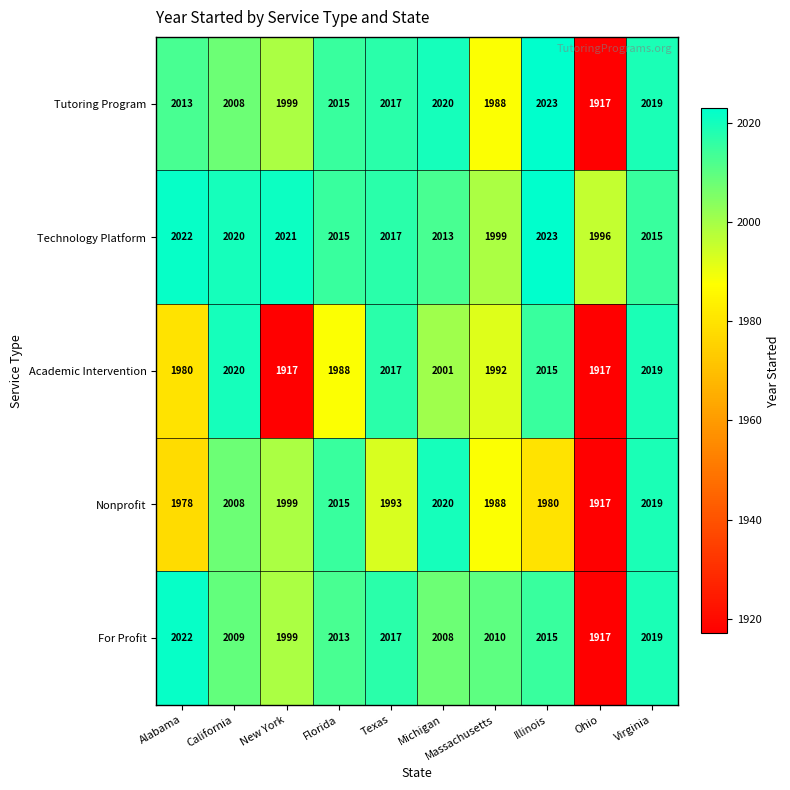

The Tutoring Program series shows 2017 at Texas. True or false?

True